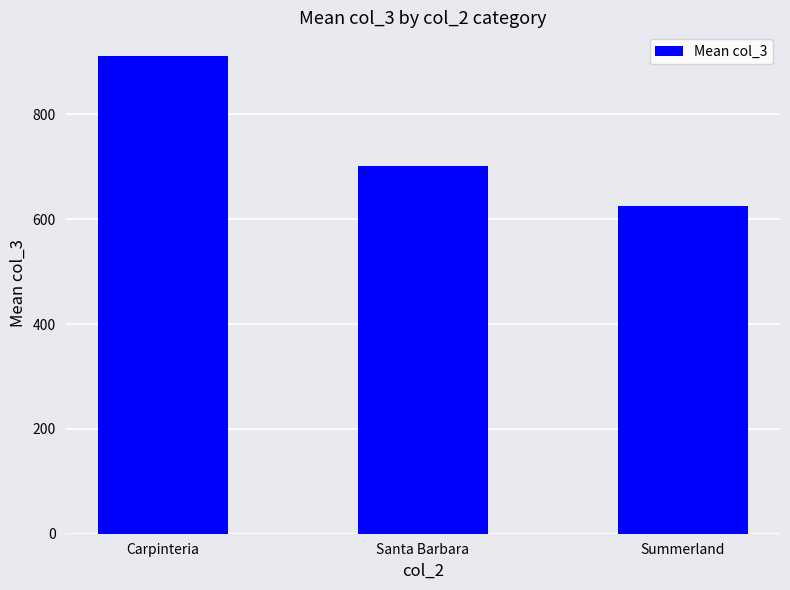

What is the greatest value displayed?

911